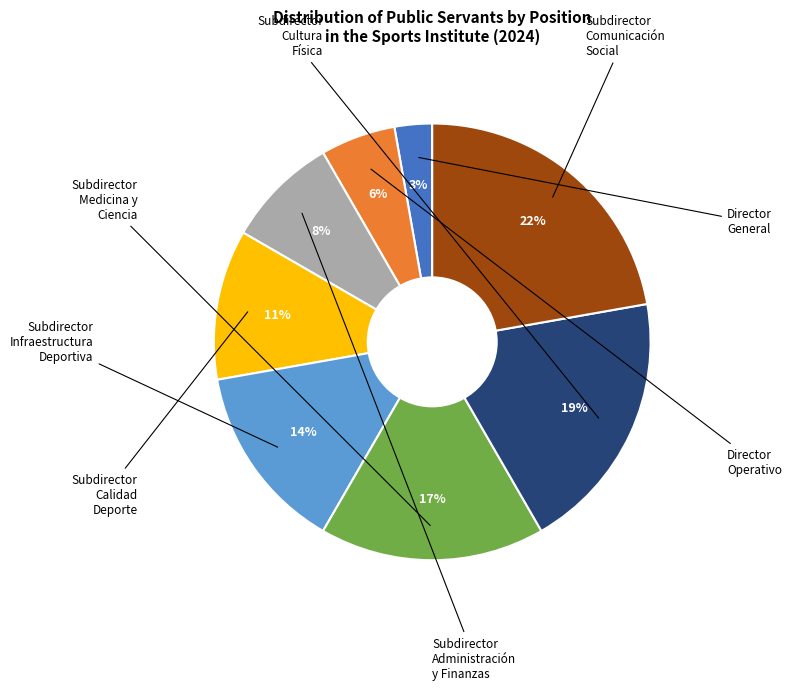

To the nearest percent, what is the average slice percentage?

12%